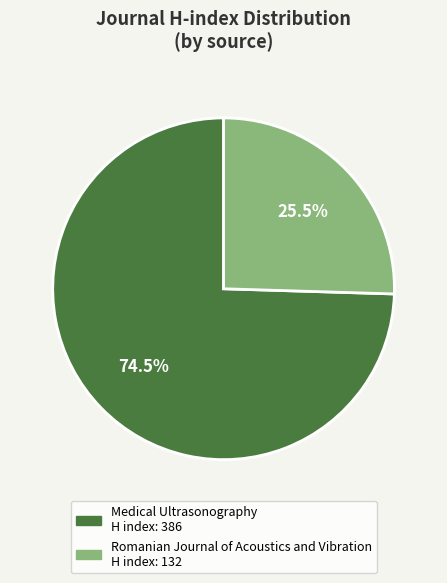

How much of the chart is everything except Medical Ultrasonography?

25.5%